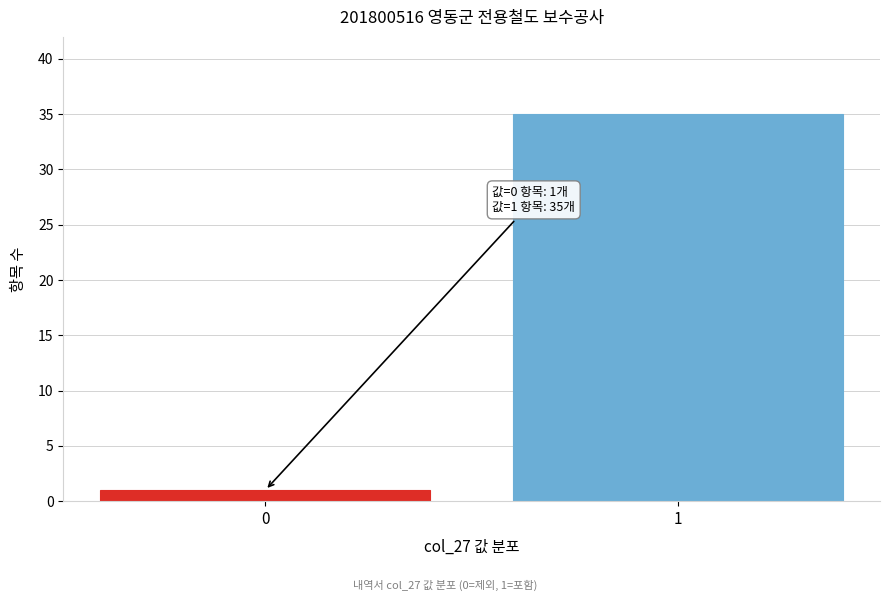

Reading left to right, list all the values displayed in this chart.

1	35